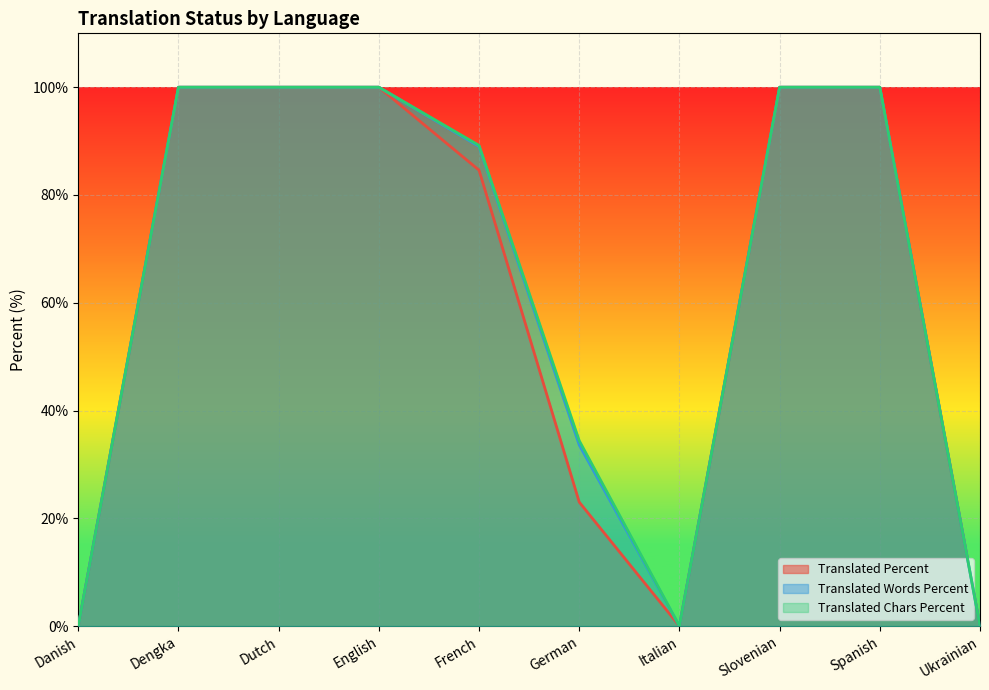

What are all the series names shown in the legend?

Translated Percent, Translated Words Percent, Translated Chars Percent